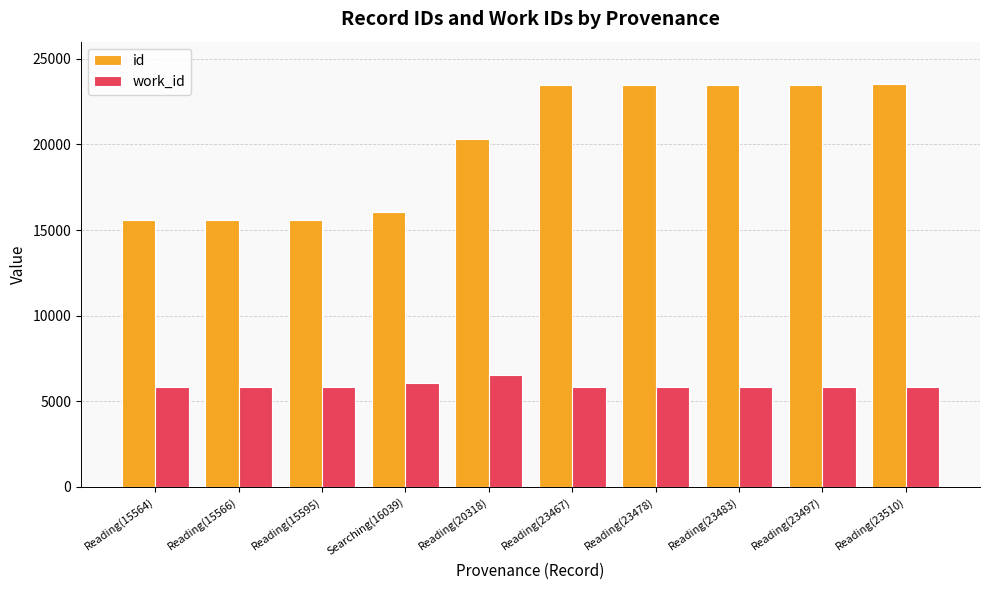

At which label is id closest to 19537?

Reading(20318)